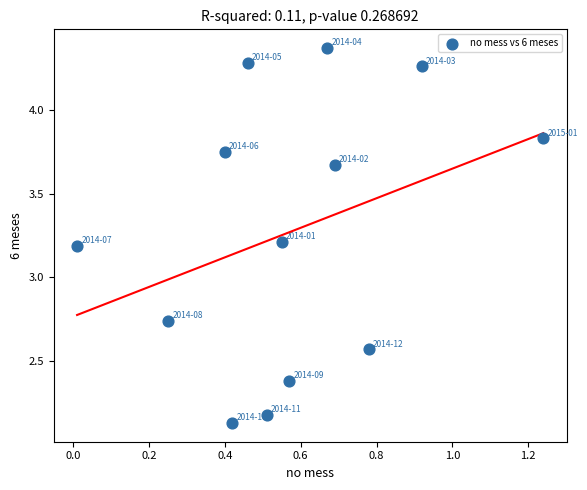

What is the range of Y values (max minus min)?

2.2